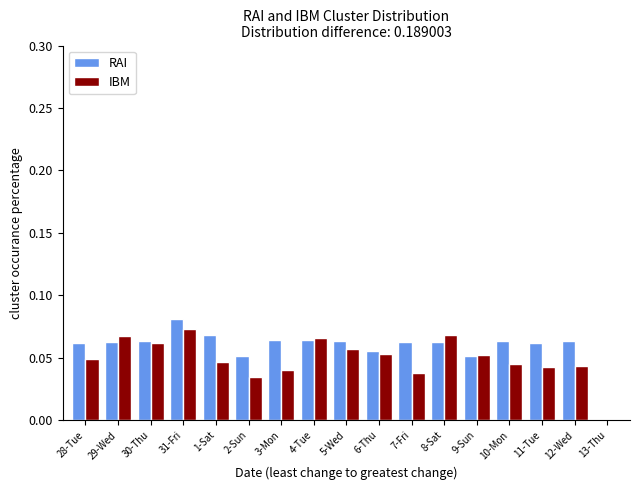

True or false: RAI has a value of 0.0 at 6-Thu.

False